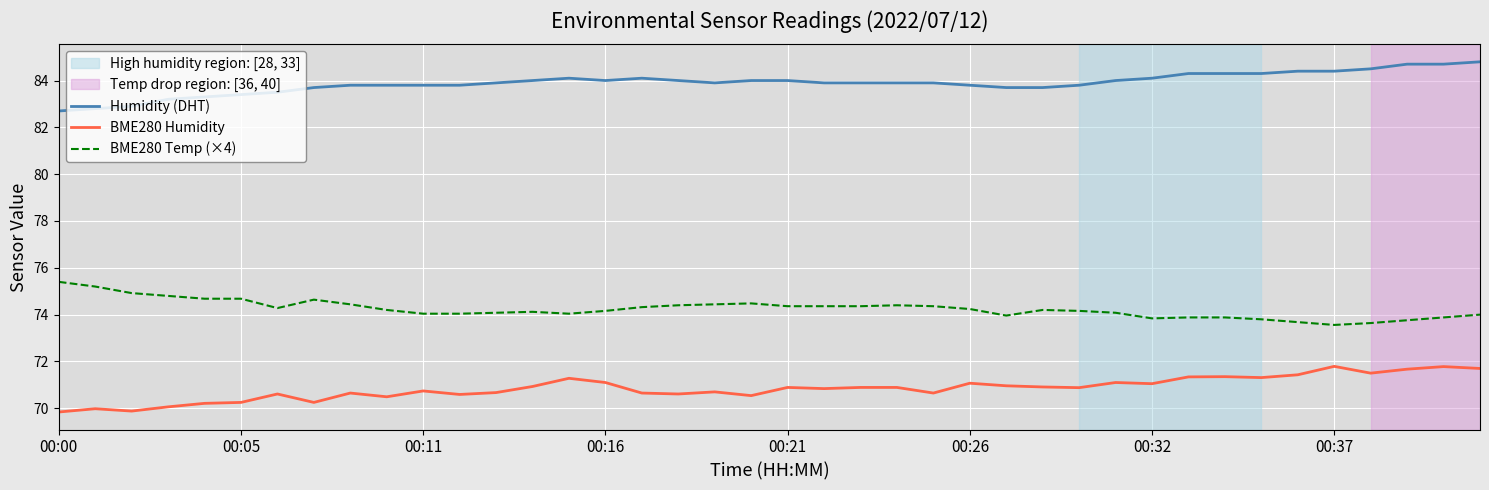

Which series has the largest total across all categories?

Humidity (DHT)